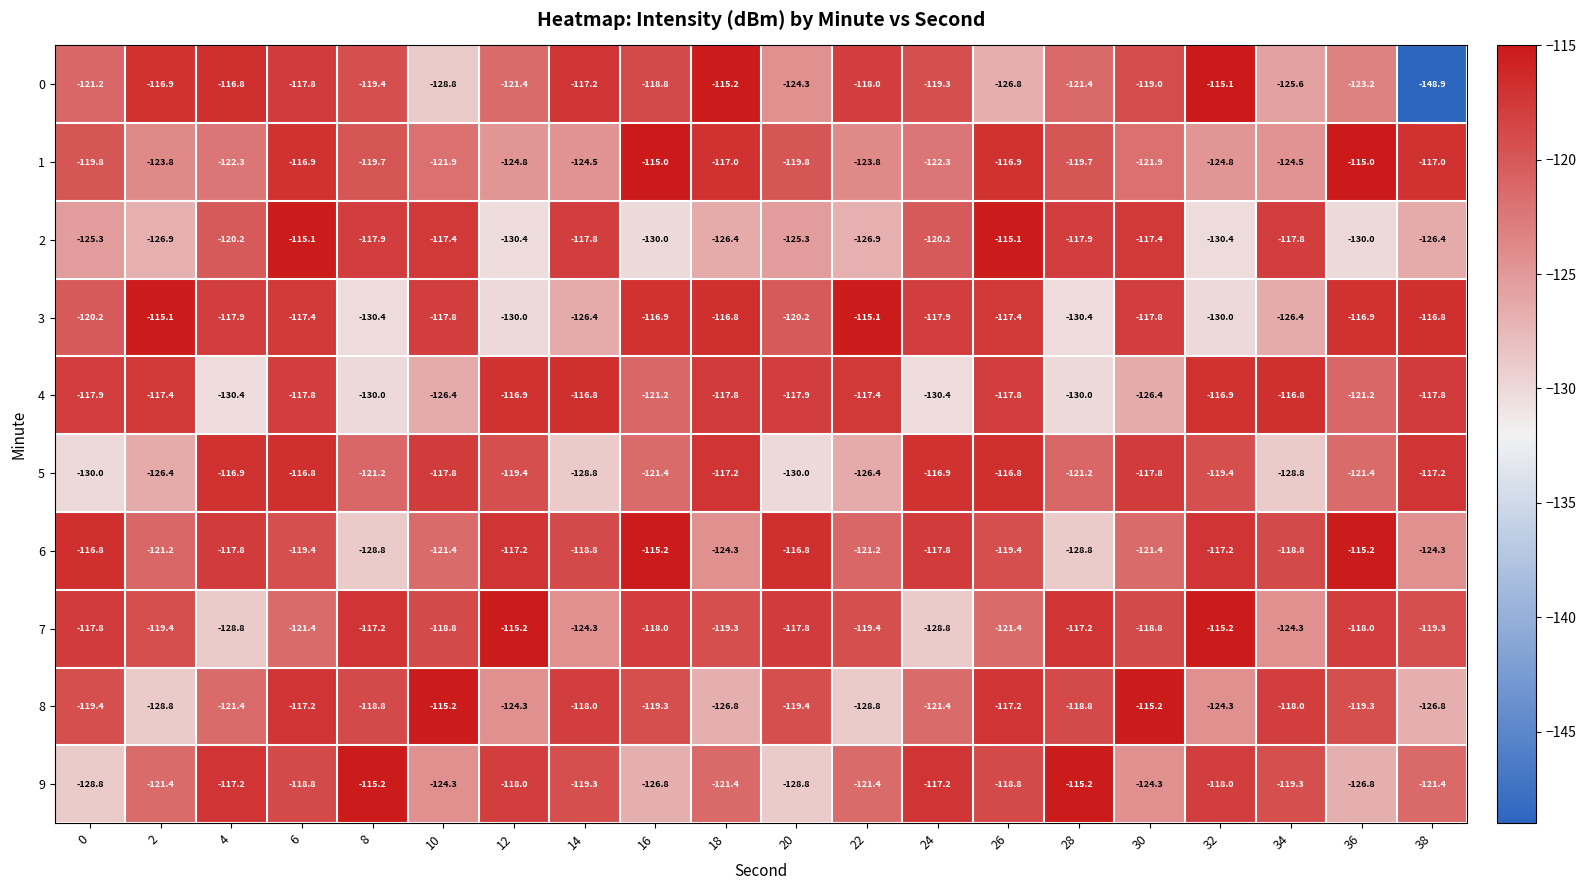

What is the difference between the second highest and second lowest values in the 3 series?

15.3